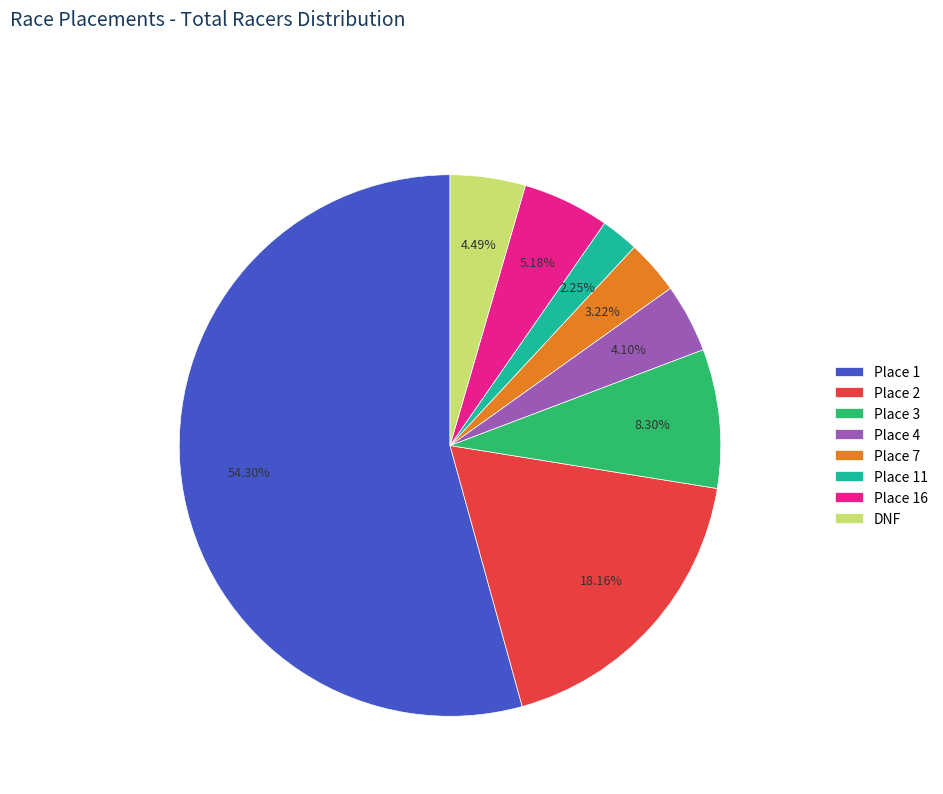

Which slice represents more than half of the pie?

Place 1